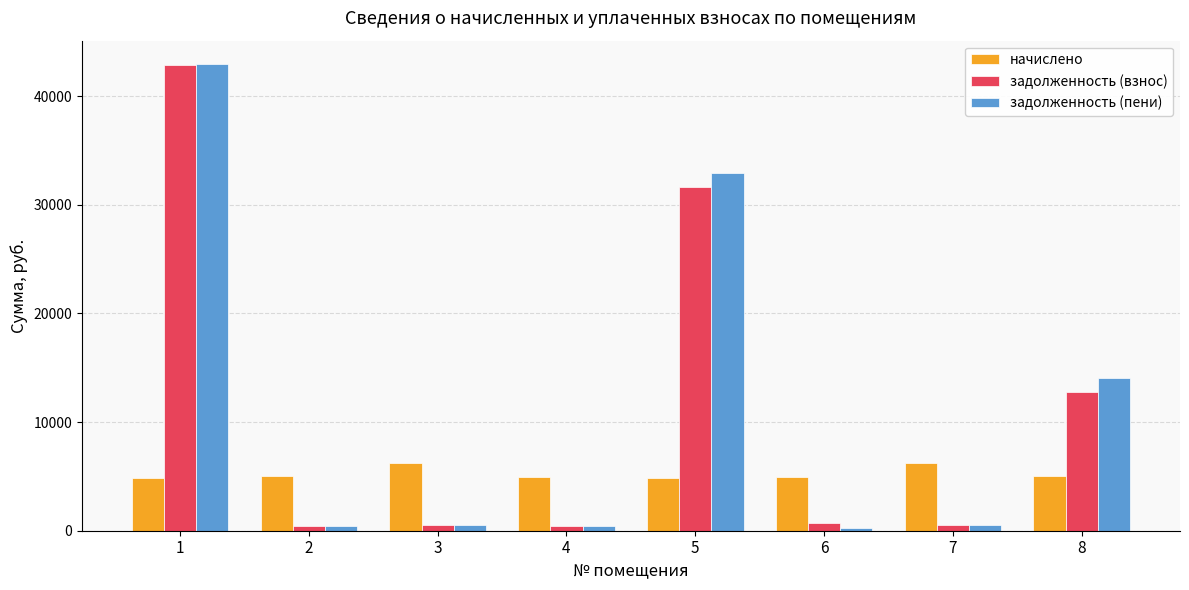

Which category has the highest value across all series?

1